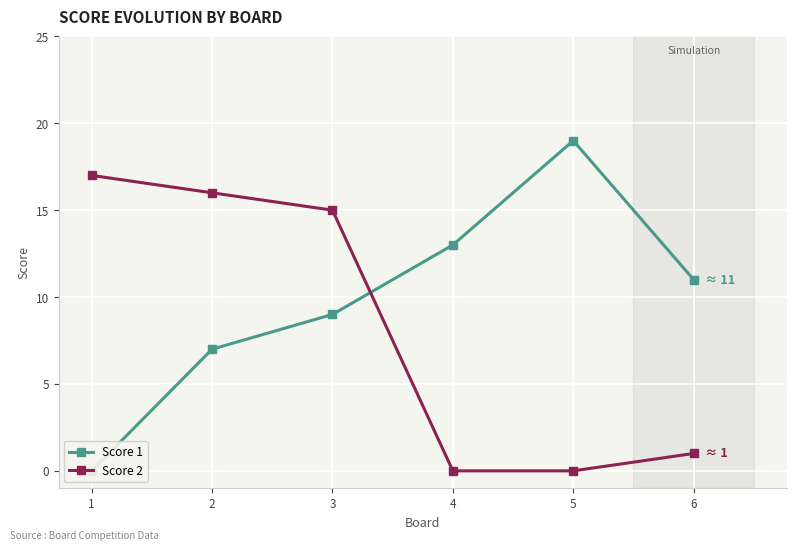

How many positive values does the Score 1 series have?

5